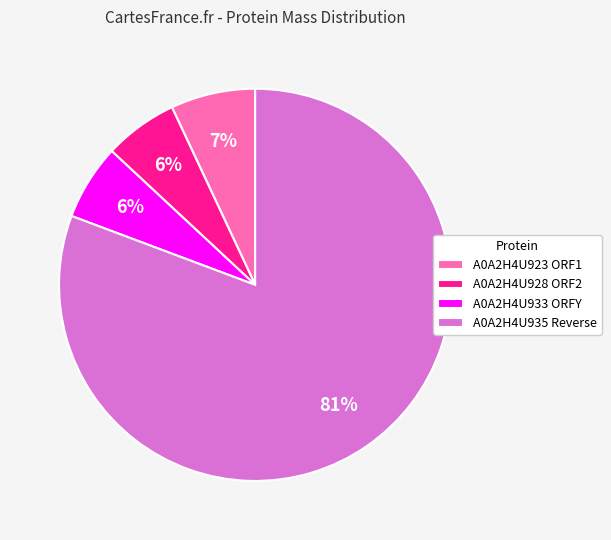

To the nearest percent, what percentage of the pie is A0A2H4U933 ORFY?

6%